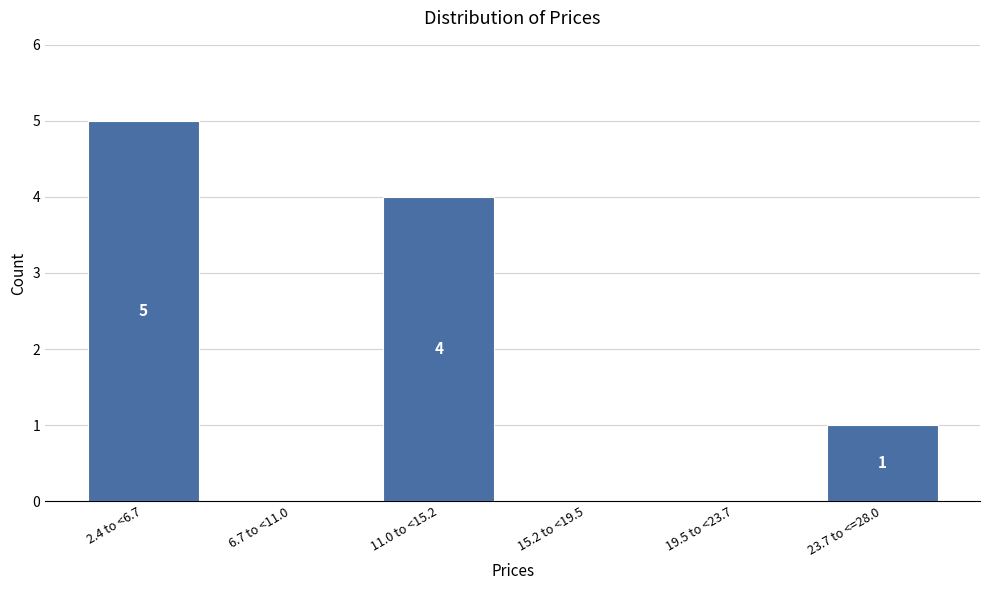

Reading right to left, list all the values displayed in this chart.

23.7 to <=28.0=1	19.5 to <23.7=0	15.2 to <19.5=0	11.0 to <15.2=4	6.7 to <11.0=0	2.4 to <6.7=5